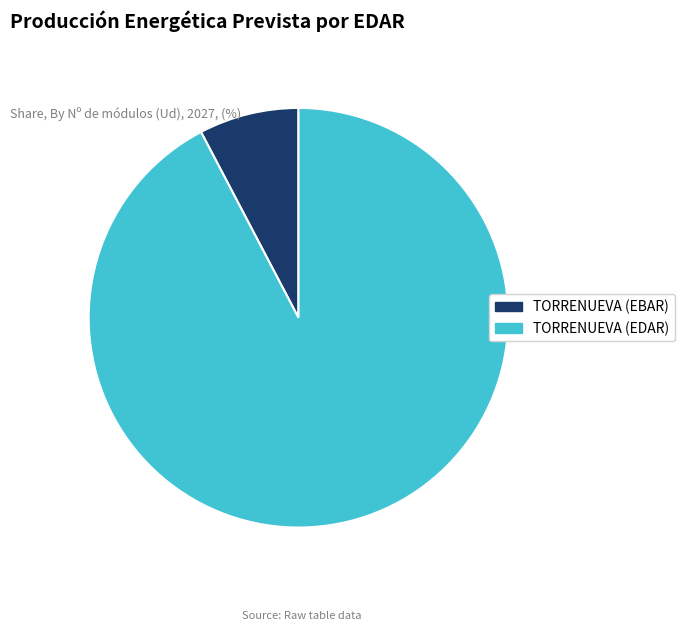

Which category has the biggest portion of the pie?

TORRENUEVA (EDAR)